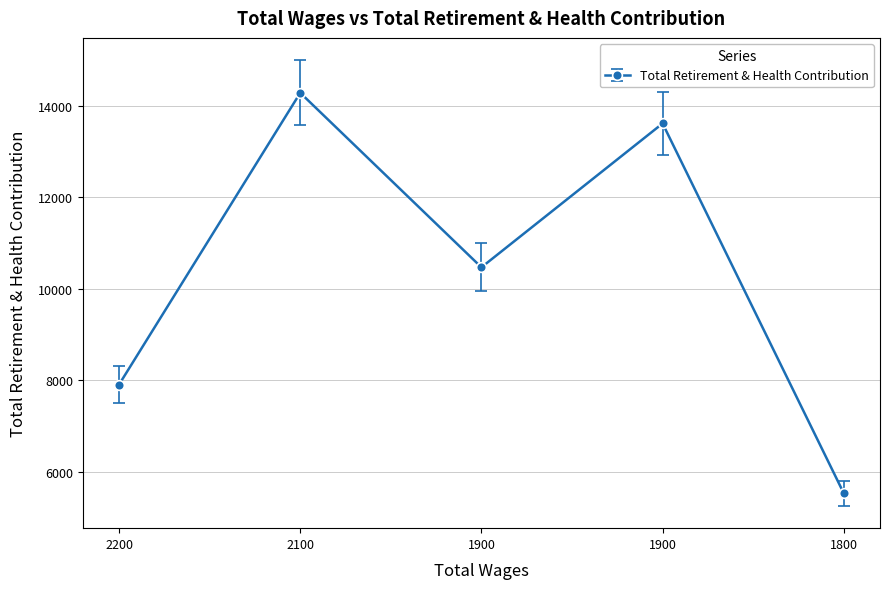

Rank the categories by value from lowest to highest.

1800, 2200, 1900, 1900, 2100